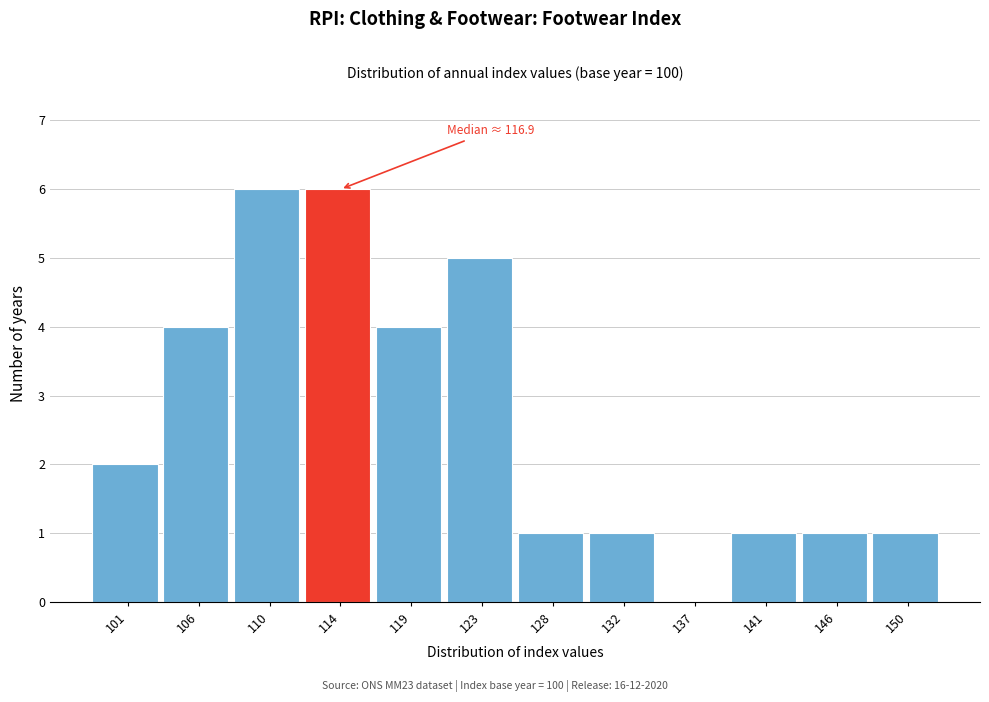

Reading left to right, extract all data points from this chart.

101=2	106=4	110=6	114=6	119=4	123=5	128=1	132=1	137=0	141=1	146=1	150=1